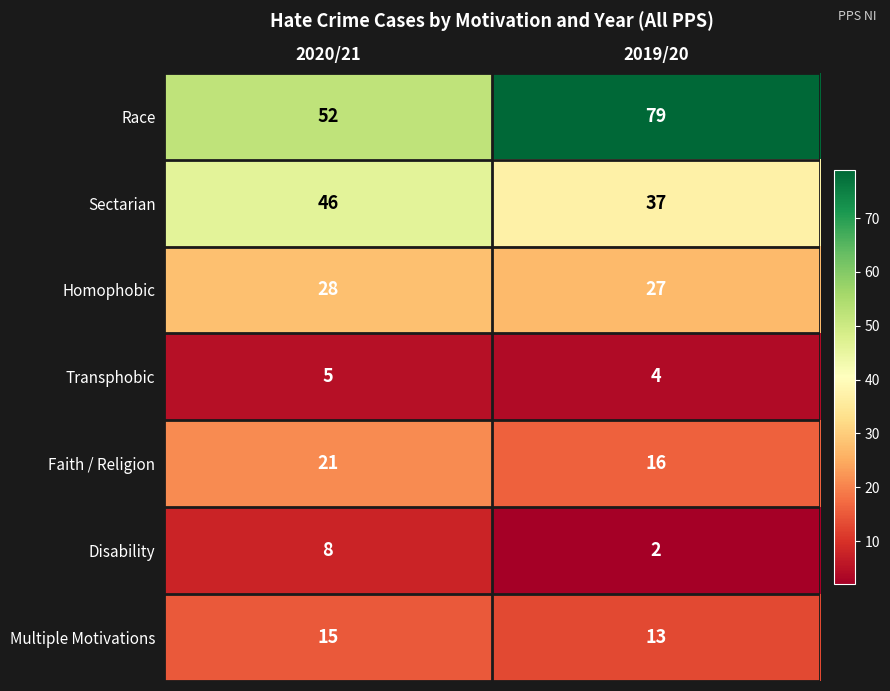

What value does the Multiple Motivations series have at 2019/20?

13